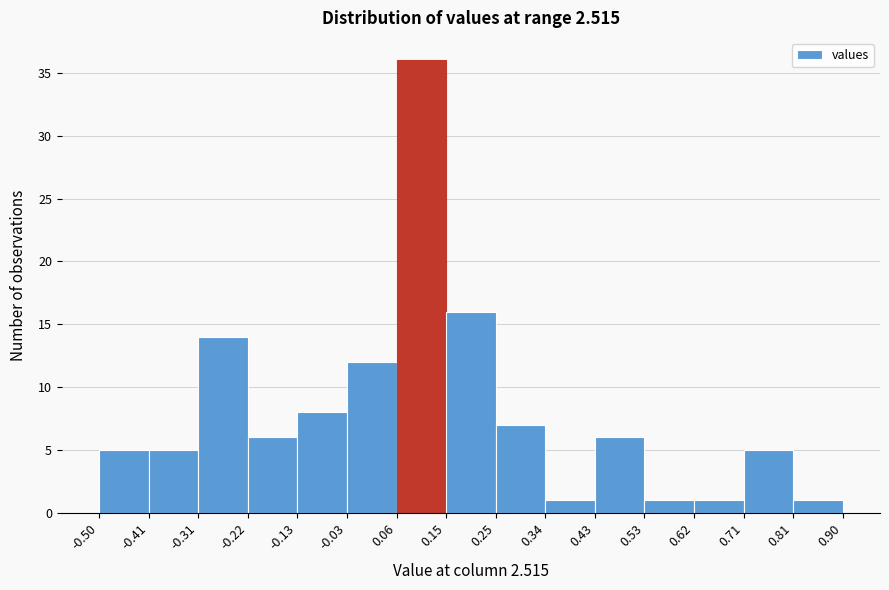

Over which range of the x-axis is the bar tallest?

0.06 to 0.15